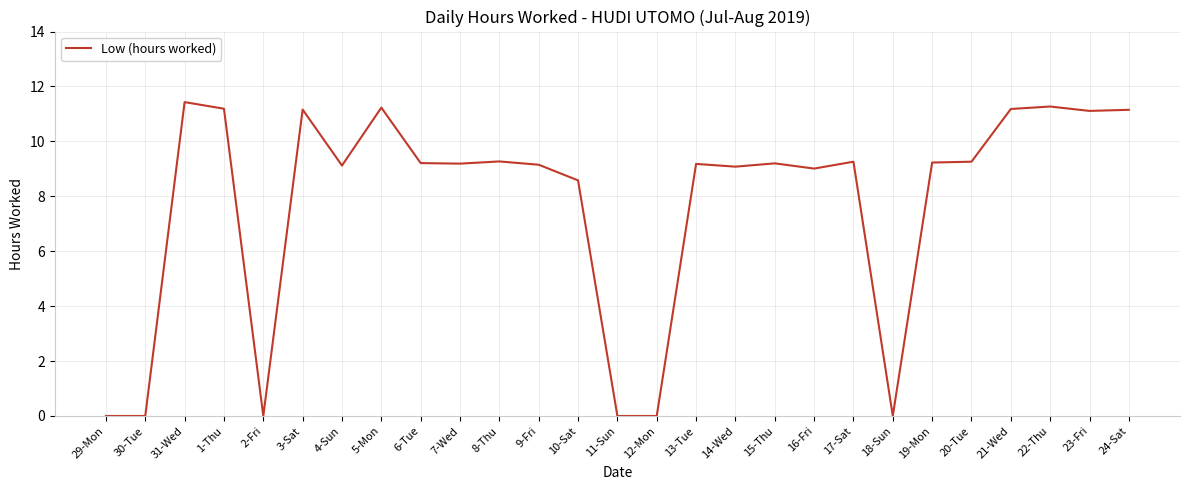

Which has a higher value, 17-Sat or 18-Sun?

17-Sat